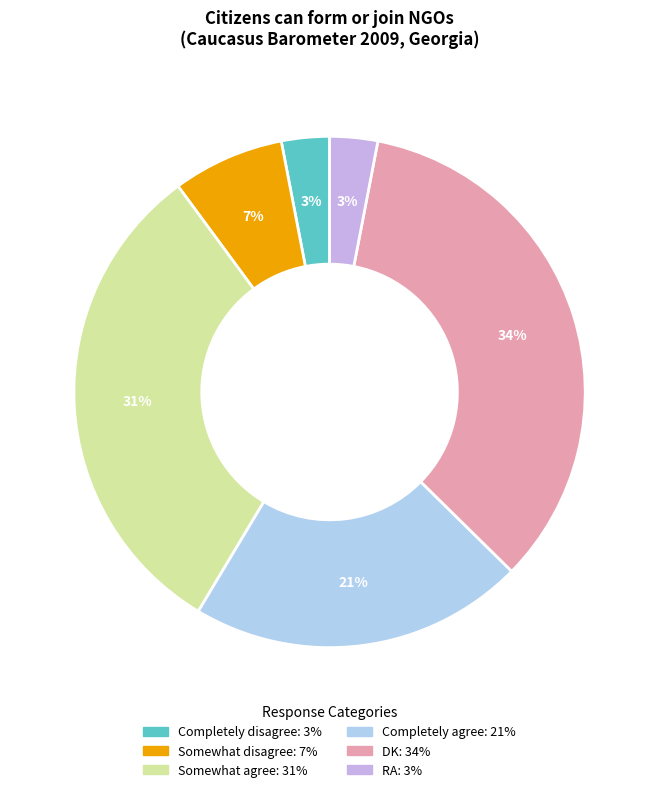

Is Somewhat disagree the majority of the pie?

No